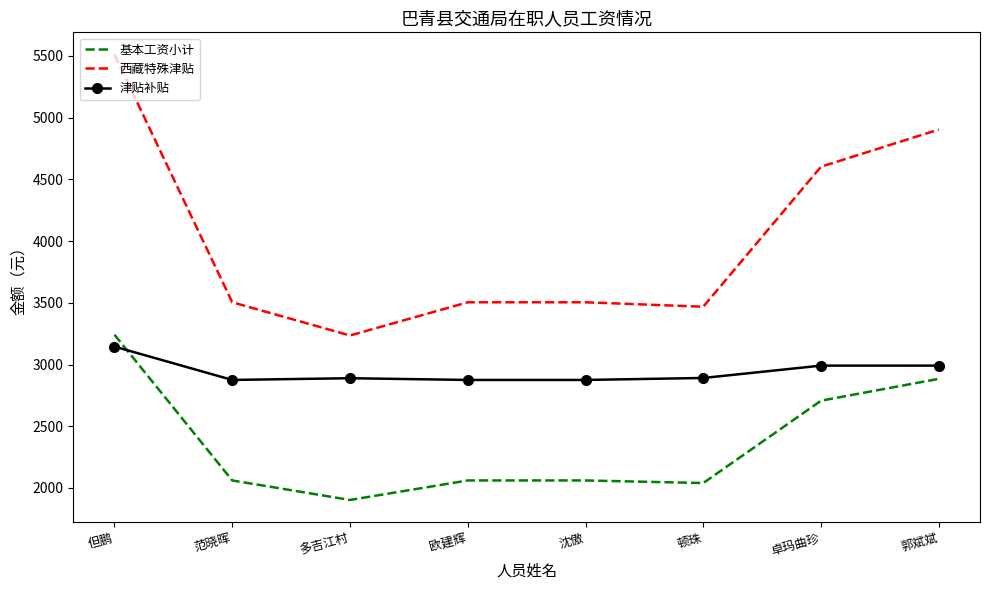

Between which two adjacent categories do 基本工资小计 and 津贴补贴 first intersect?

但鹏 and 范晓晖